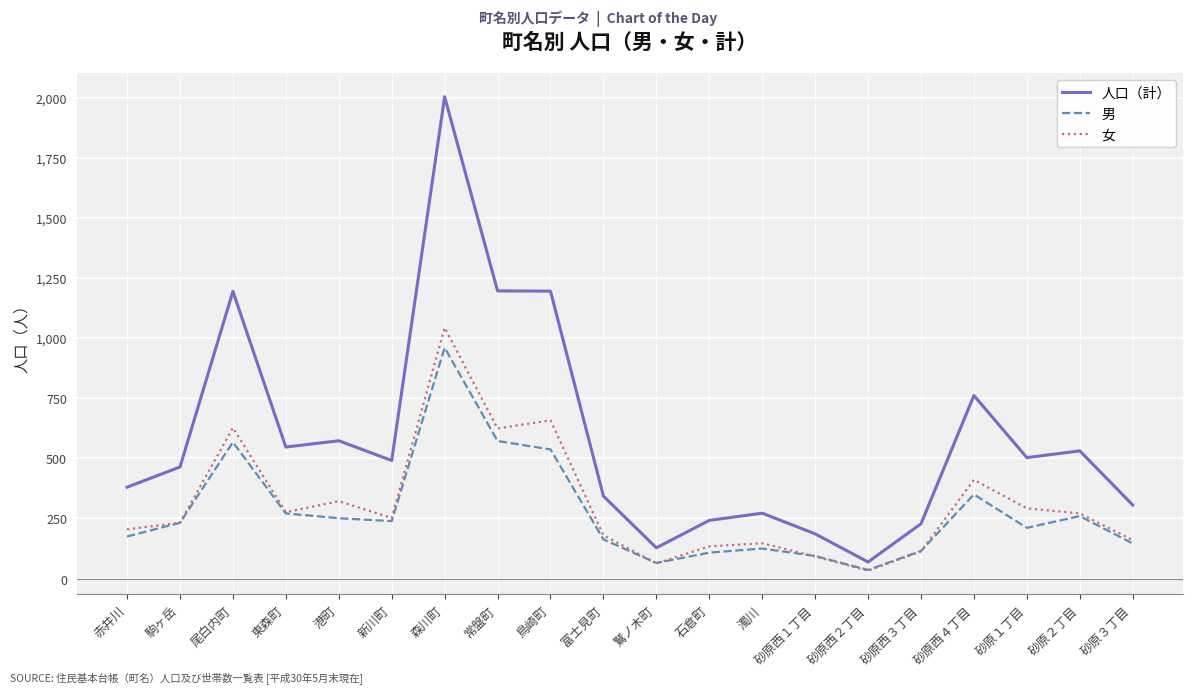

Is the value of 人口（計） at 港町 greater than the value of 女 at 東森町?

Yes